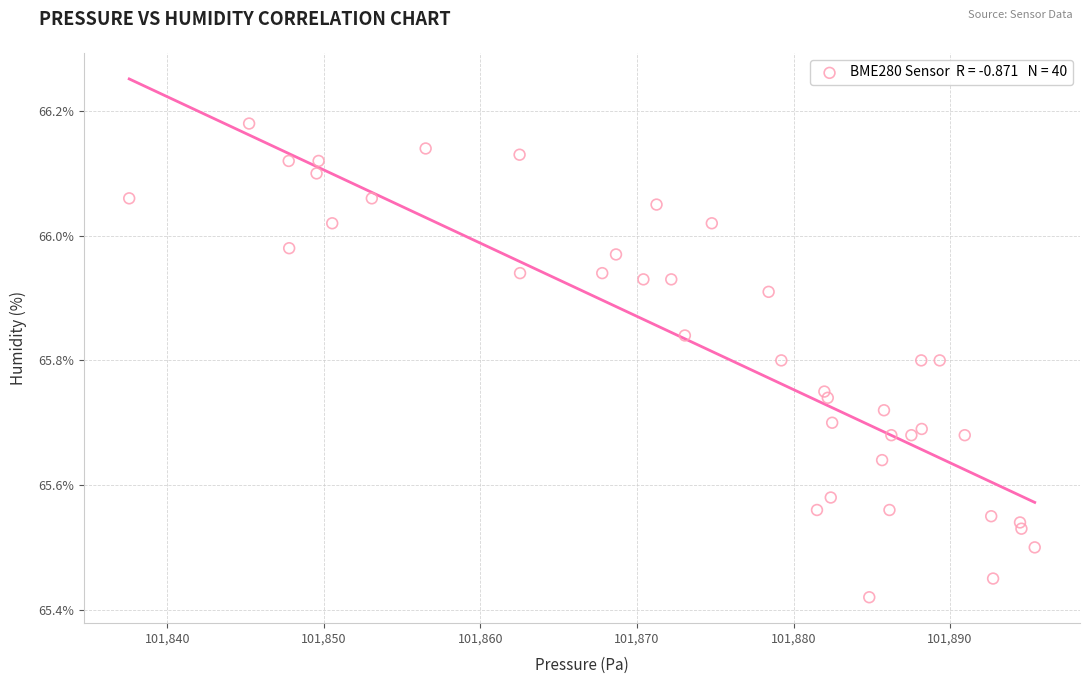

What is the range of Y values (max minus min)?

0.8